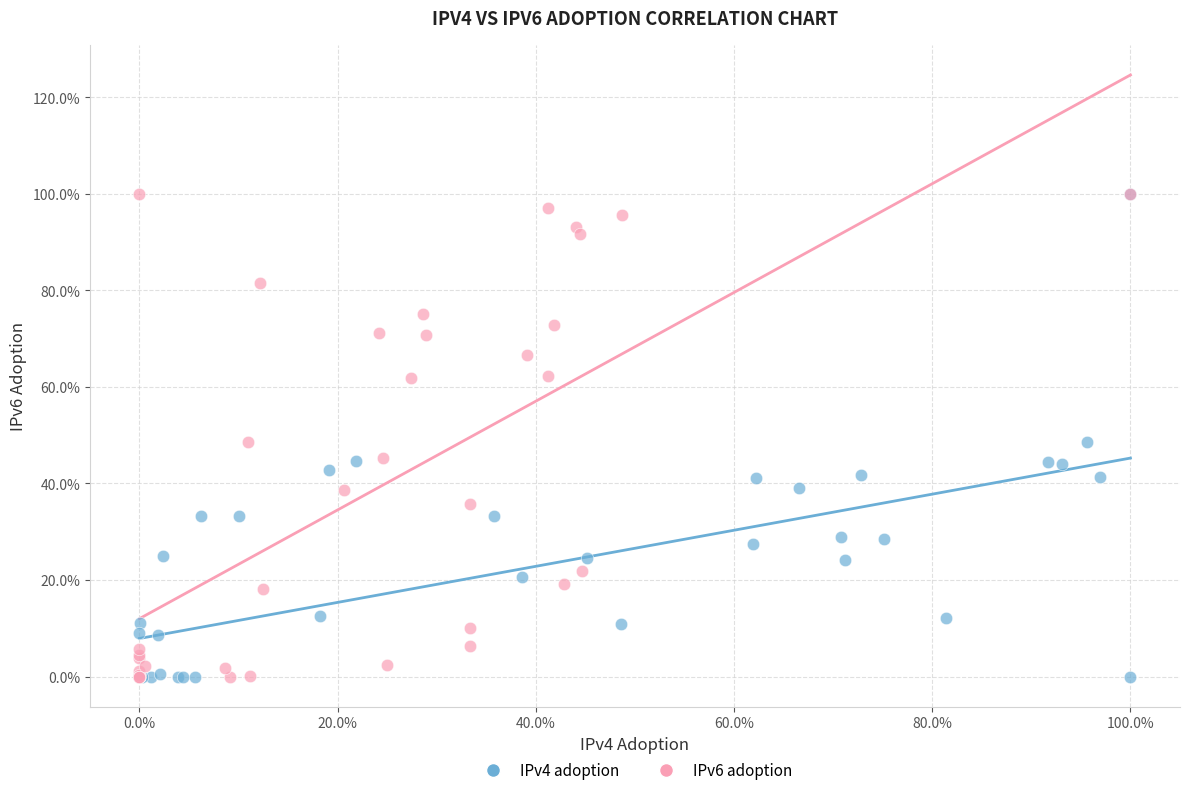

What are all the series names shown in the legend?

IPv4 adoption, IPv6 adoption